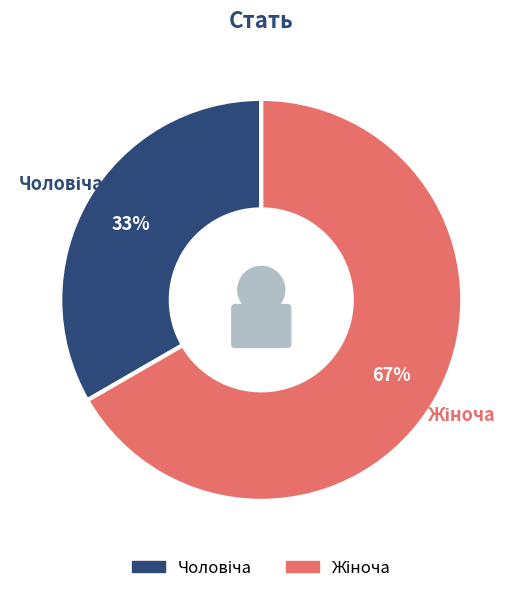

To the nearest percent, what is the combined percentage of Чоловіча and Жіноча?

100%